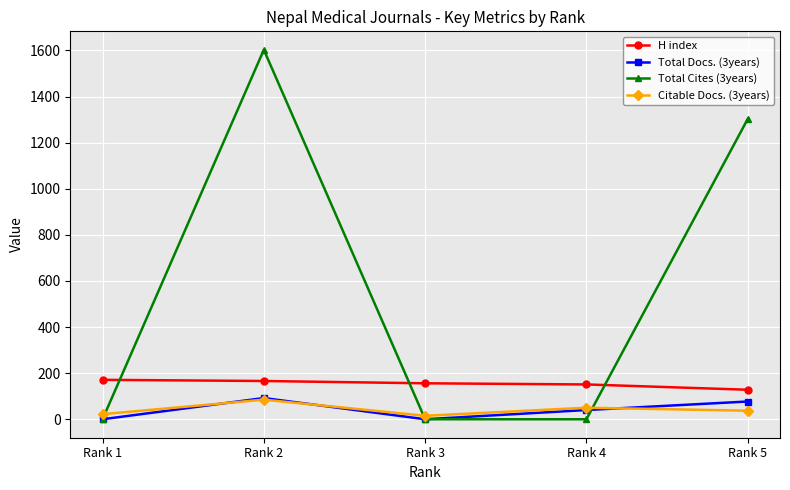

True or false: Total Cites (3years) and Total Docs. (3years) cross at least once.

True